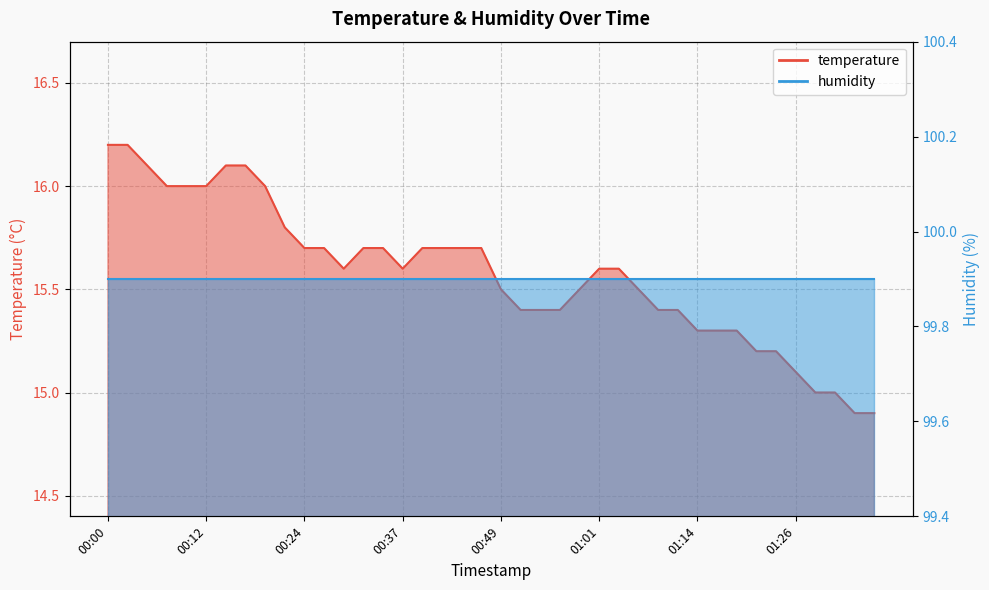

At which label is the value closest to 15?

01:29